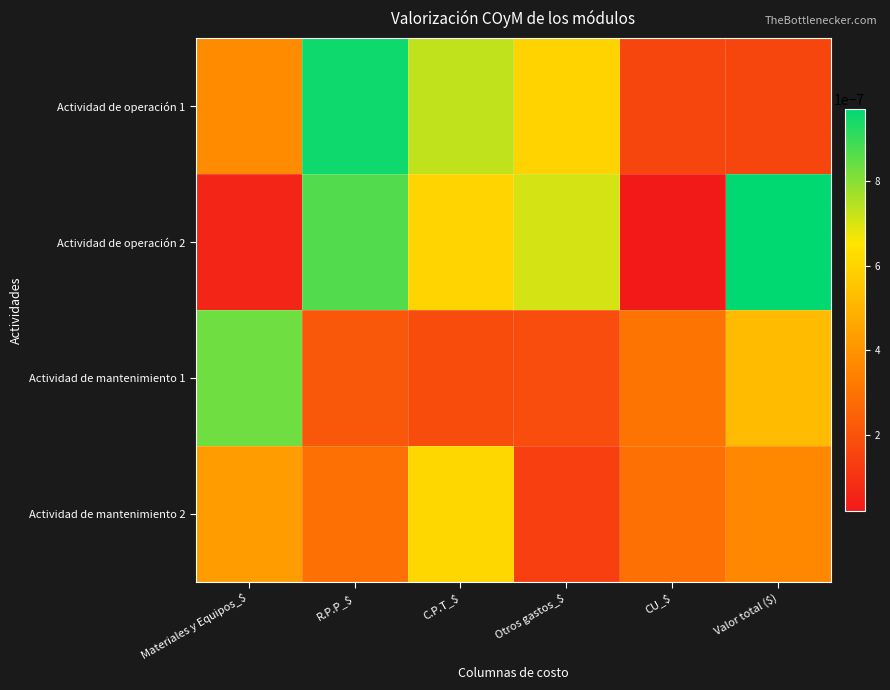

Which series has the largest total across all categories?

Actividad de operación 2